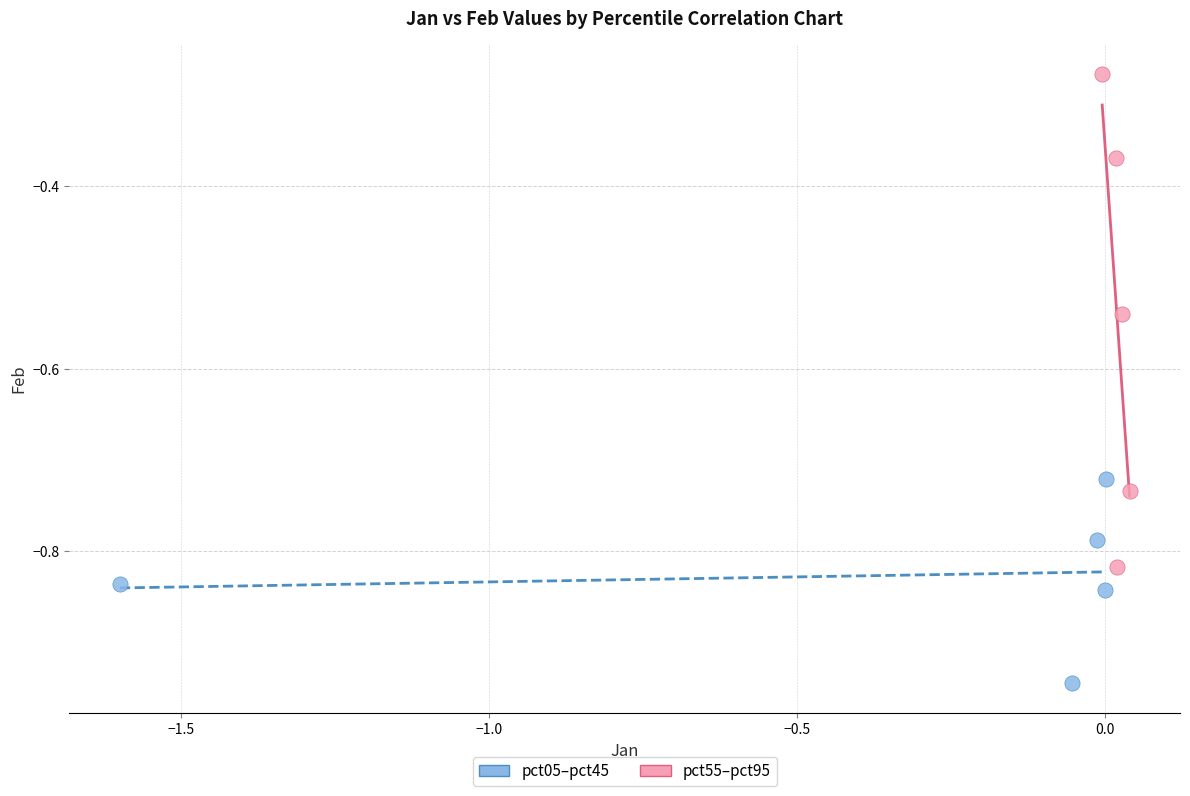

Which series contains the lowest Y value?

pct05–pct45